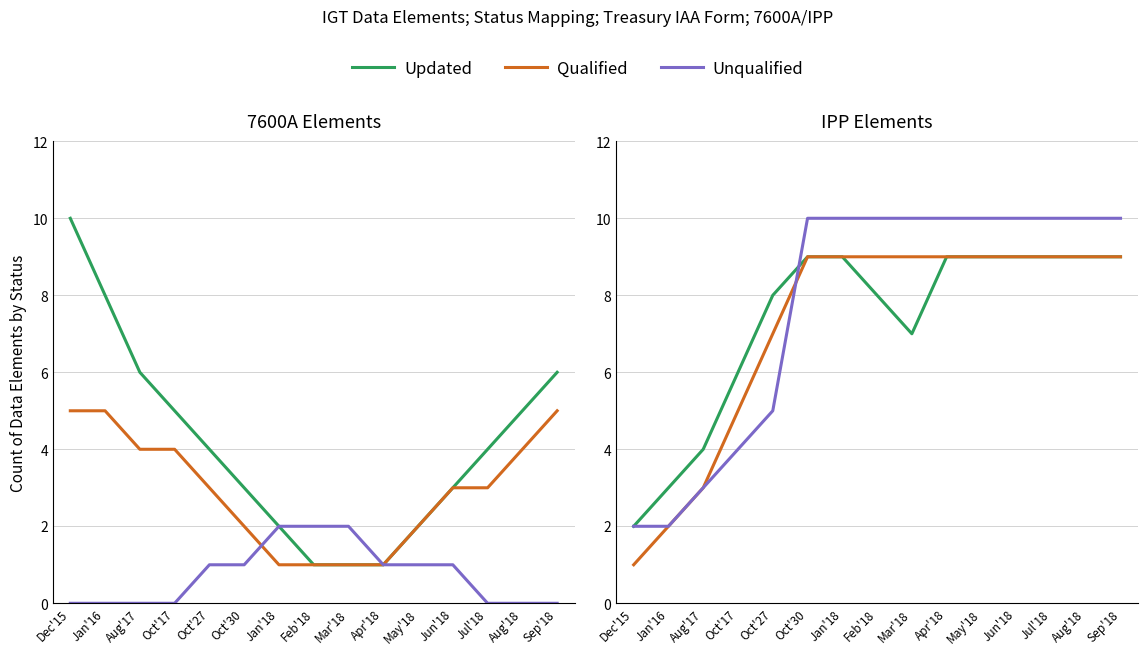

What is the total value across all series at Sep'18?

28